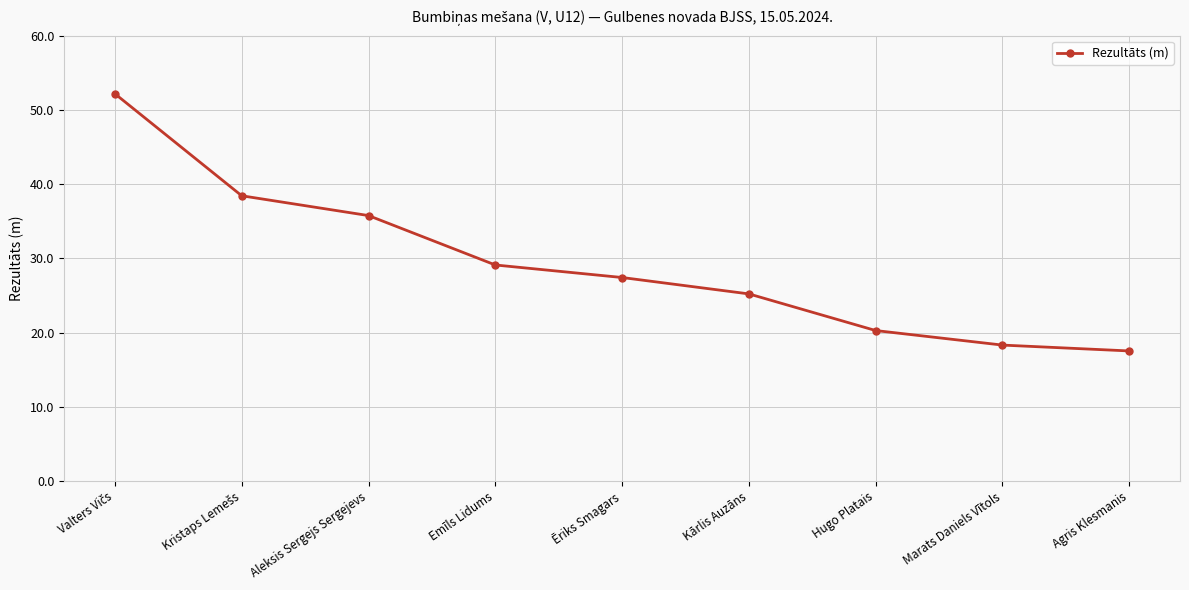

What is the minimum value shown in the chart?

17.5